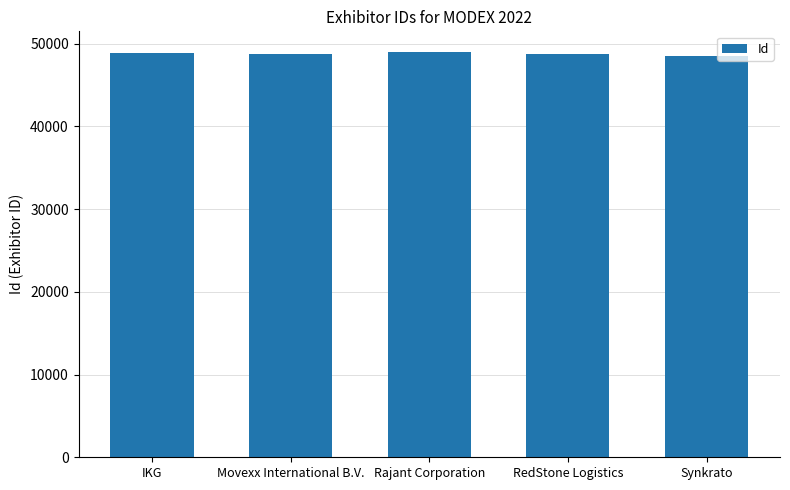

What is the greatest value displayed?

49021